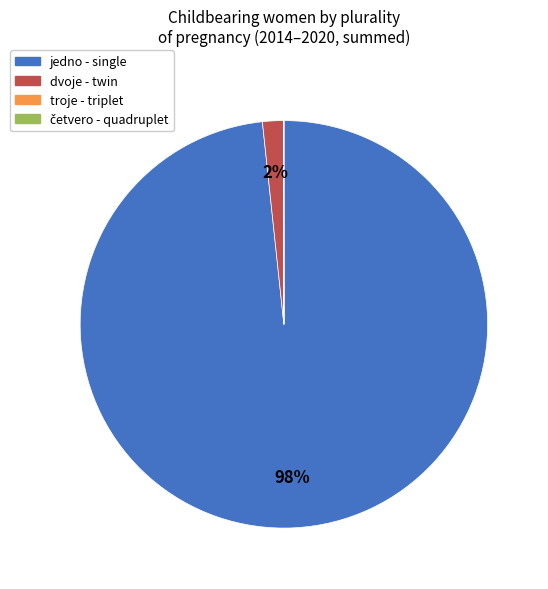

Which slice represents more than half of the pie?

jedno - single